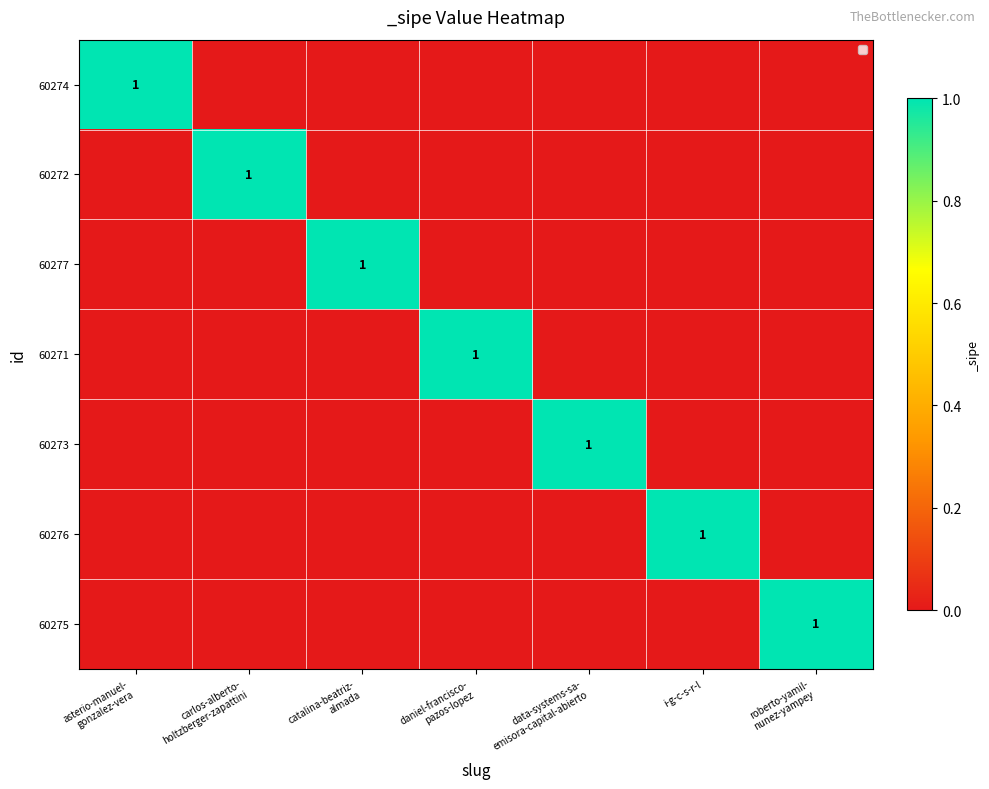

Count the number of data series in this chart.

7